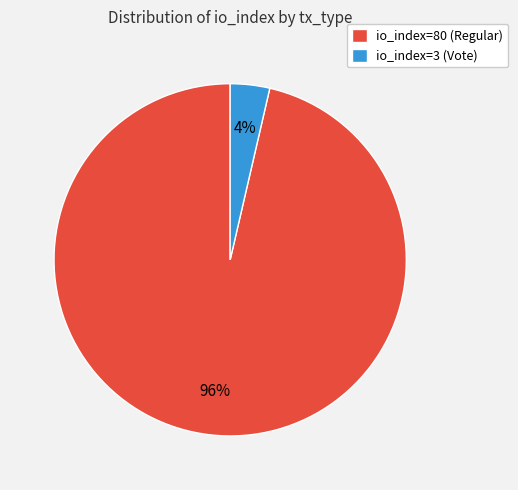

Which category has the smallest portion of the pie?

io_index=3 (Vote)